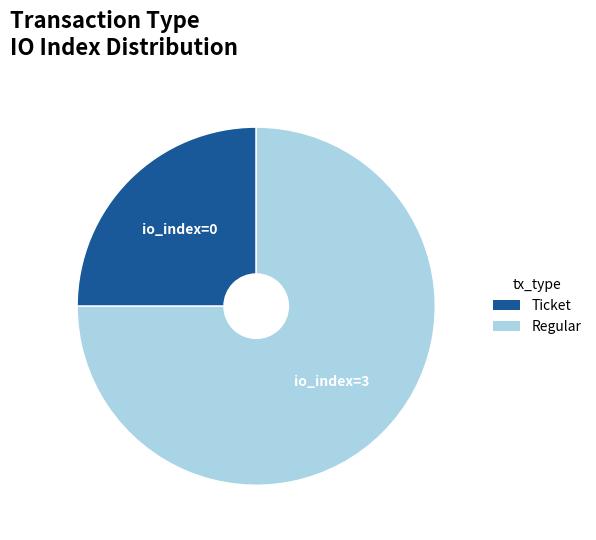

What is the smallest slice in the pie chart?

Ticket